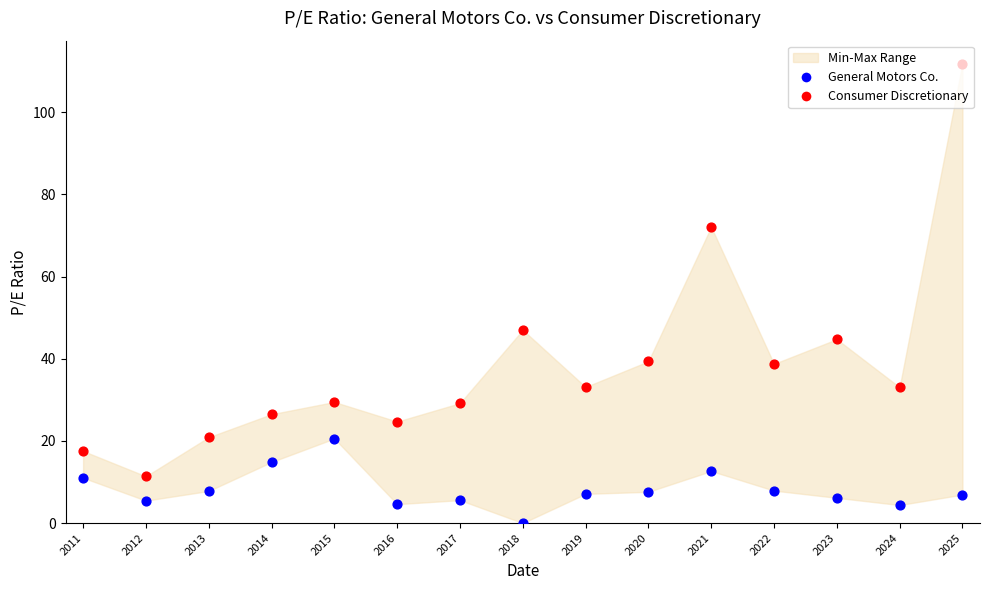

Which series has the widest spread of Y values?

Consumer Discretionary (max)